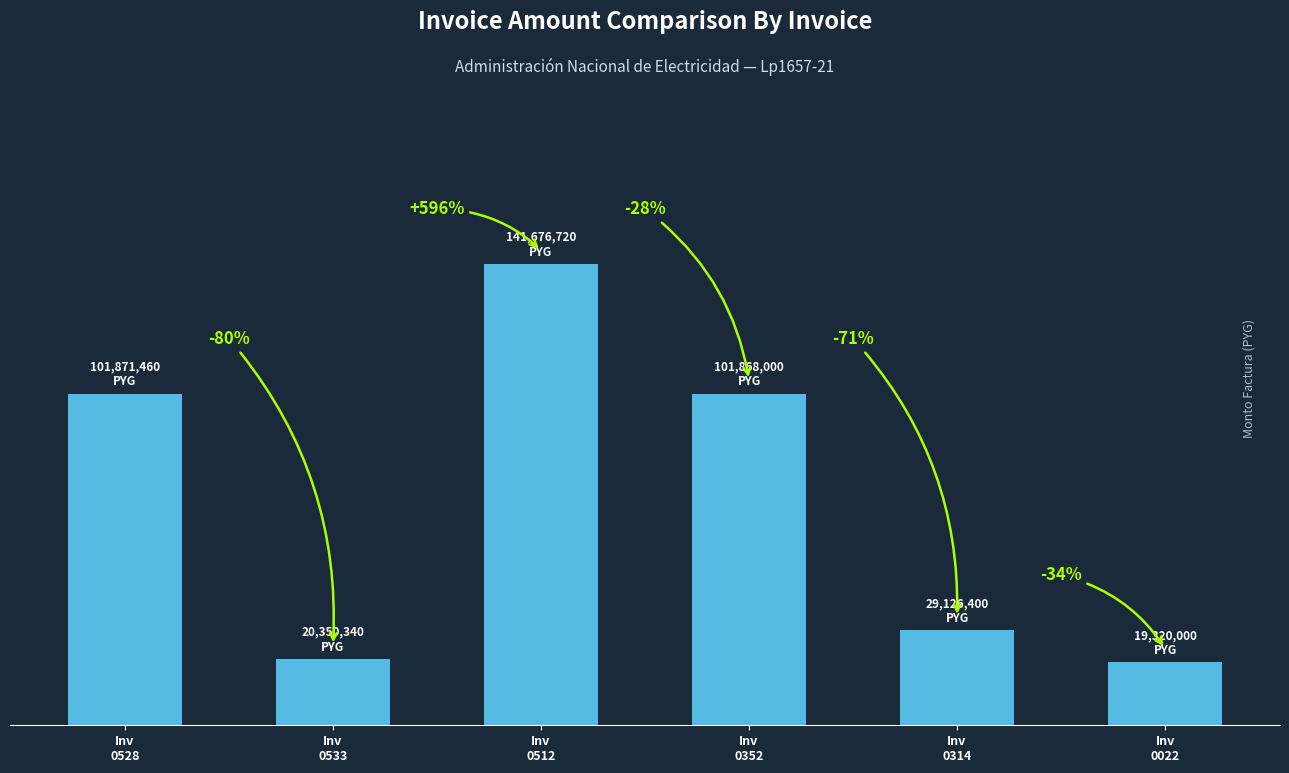

Does the chart contain any negative values?

No